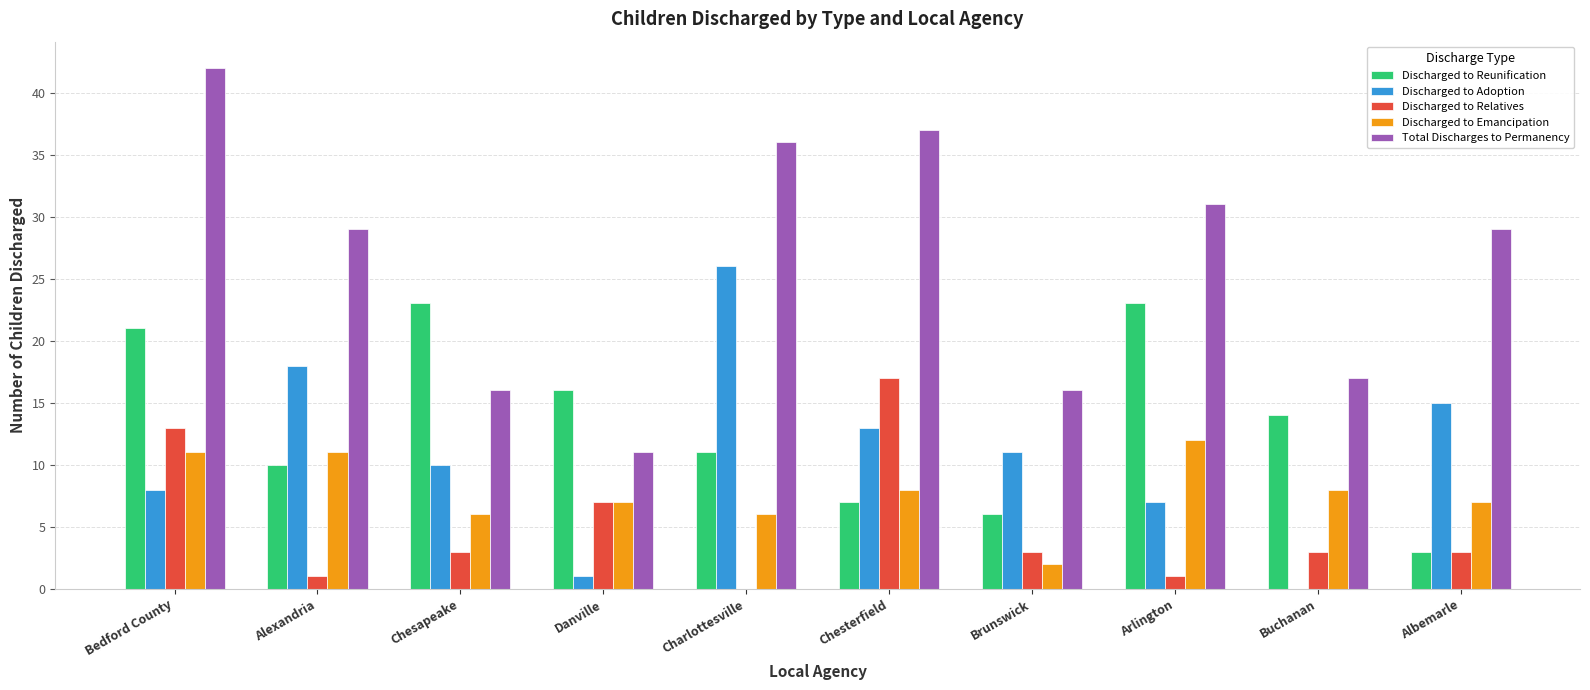

Where is Discharged to Relatives nearest to the value 8?

Danville